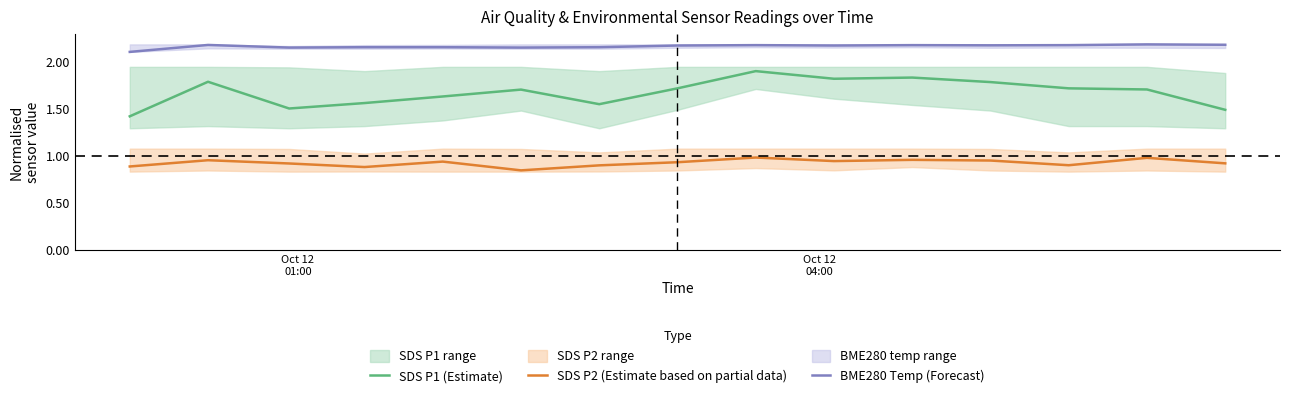

Reading left to right, extract all data points from this chart.

SDS P1 (Estimate): 1.4	1.8	1.5	1.6	1.6	1.7	1.6	1.7	1.9	1.8	1.8	1.8	1.7	1.7	1.5
SDS P2 (Estimate based on partial data): 0.9	1.0	0.9	0.9	0.9	0.8	0.9	0.9	1.0	0.9	1.0	1.0	0.9	1.0	0.9
BME280 Temp (Forecast): 2.1	2.2	2.2	2.2	2.2	2.2	2.2	2.2	2.2	2.2	2.2	2.2	2.2	2.2	2.2